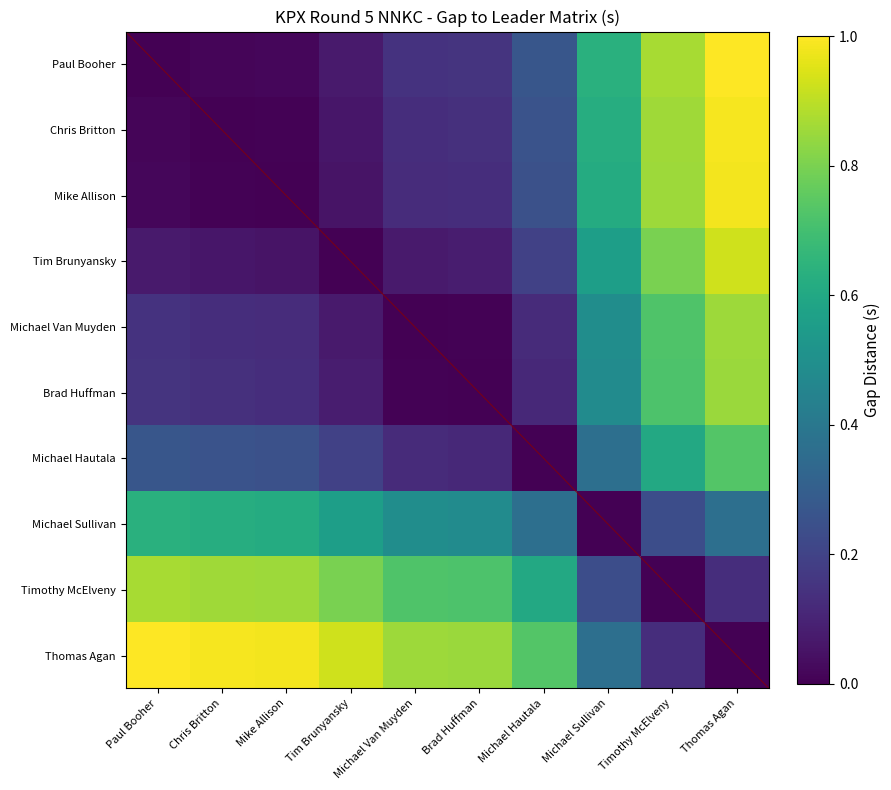

At how many categories does at least one series exceed 0?

10